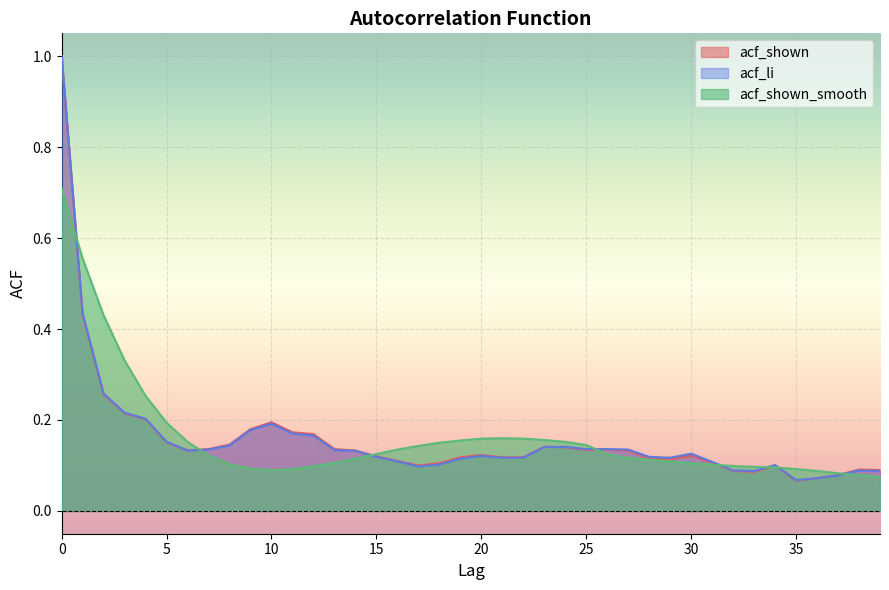

Which series ends up on top after the final intersection of acf_li and acf_shown_smooth?

acf_li